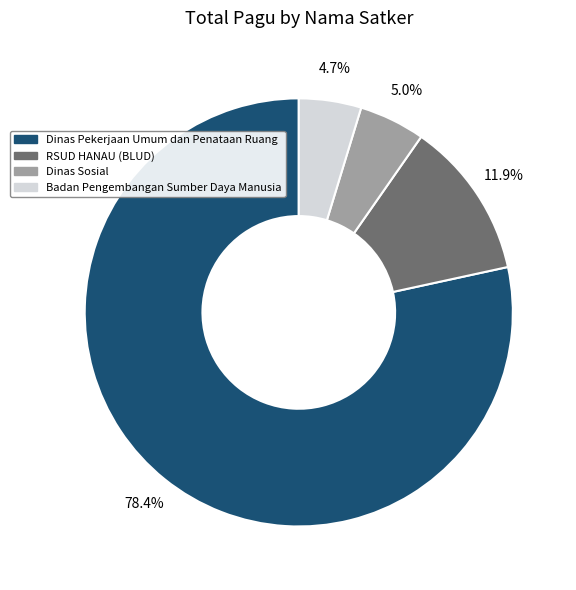

Which has a higher value, Badan Pengembangan Sumber Daya Manusia or Dinas Pekerjaan Umum dan Penataan Ruang?

Dinas Pekerjaan Umum dan Penataan Ruang